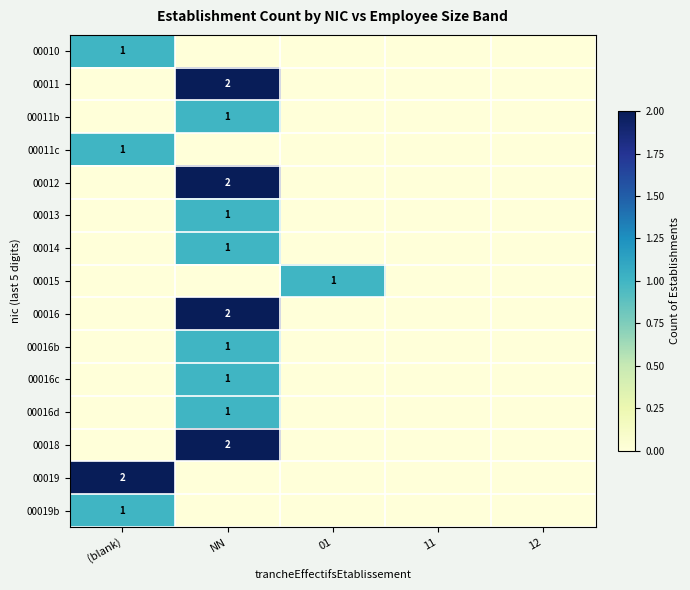

Is it true that 00016d equals 1 at NN?

True